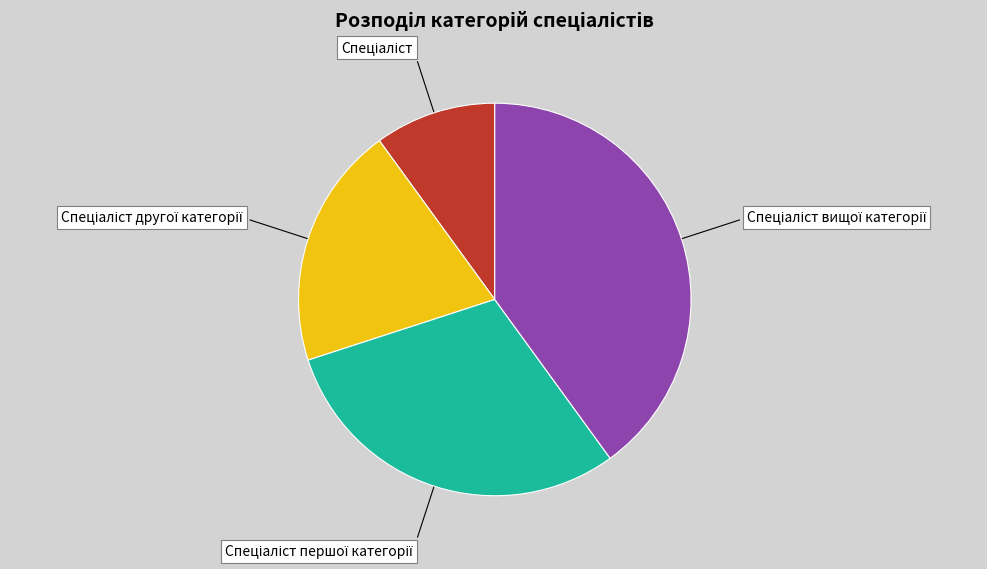

Is there a majority slice in this chart?

No